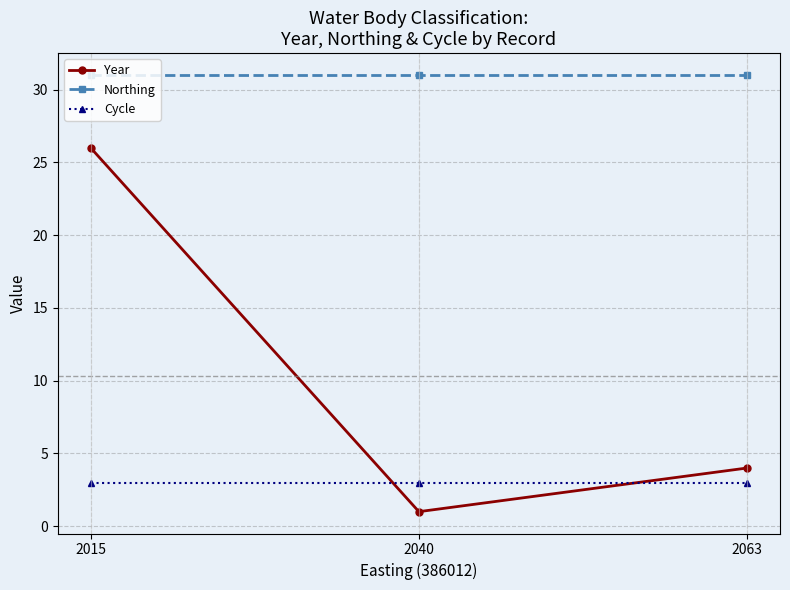

Which category has the highest value in the Year series?

2015